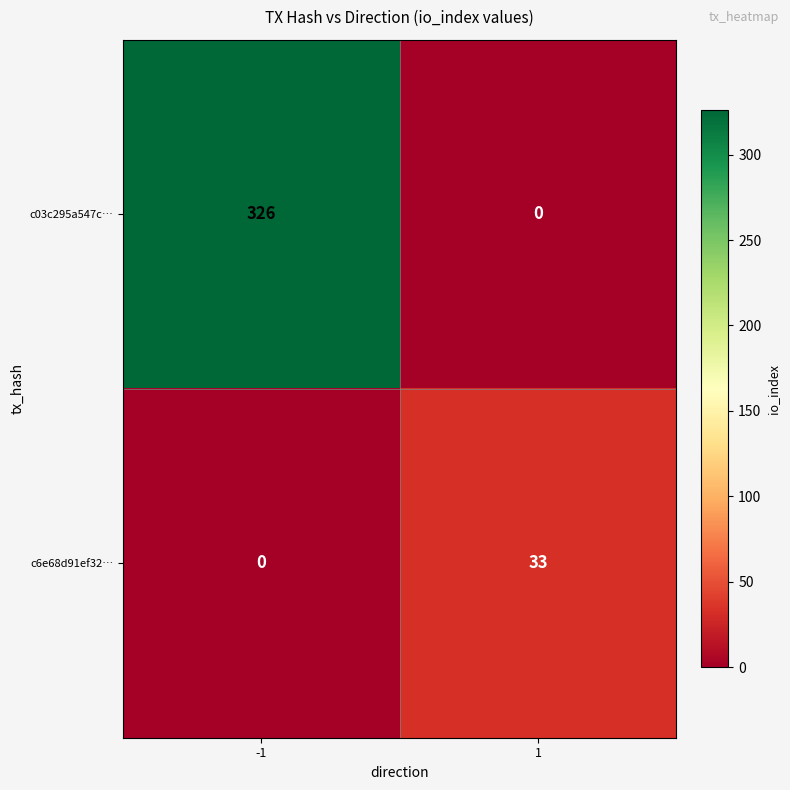

Rank the series at 1 from lowest to highest value.

c03c295a547c…, c6e68d91ef32…